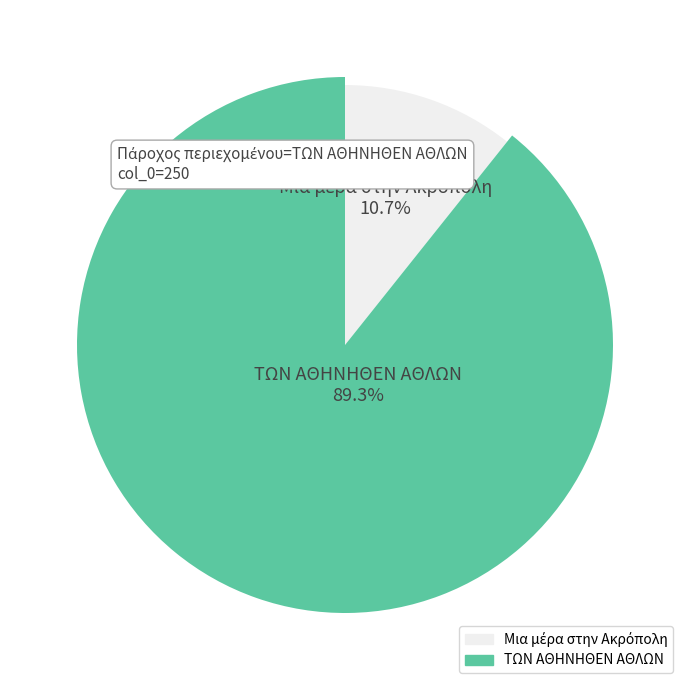

What percentage is the Mια μέρα στην Aκρόπολη slice, to the nearest percent?

11%